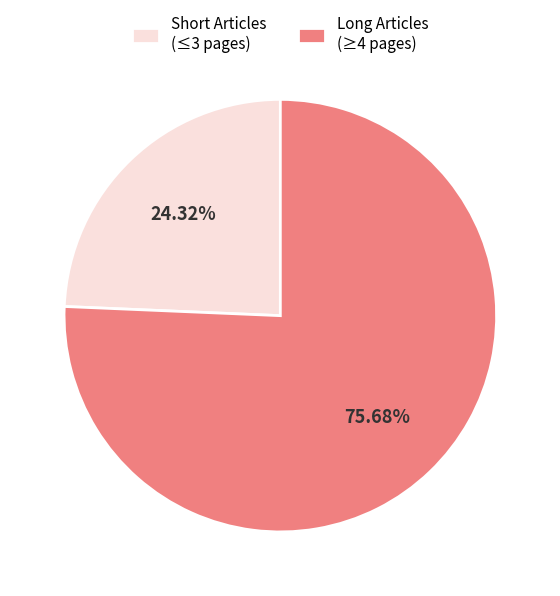

Which slice represents more than half of the pie?

Long Articles (≥4 pages)